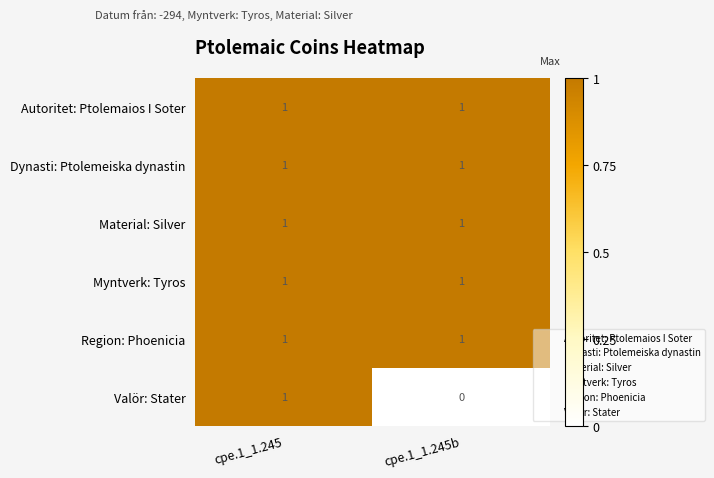

What is the sum of the Myntverk: Tyros values at cpe.1_1.245b and cpe.1_1.245?

2